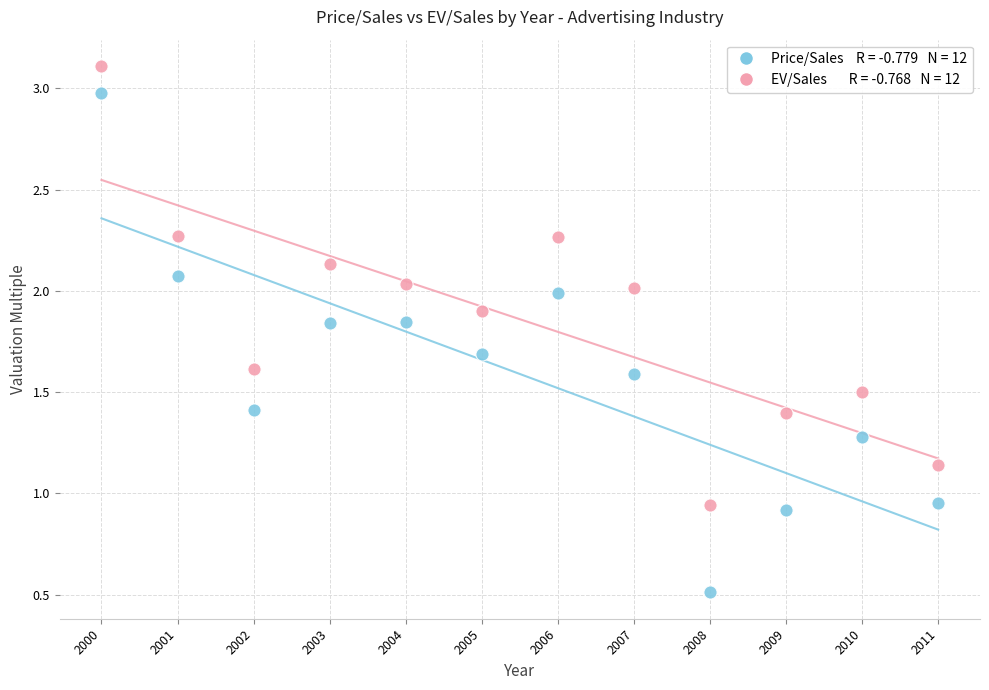

Across all data points, what is the range of X values (max minus min)?

11.0